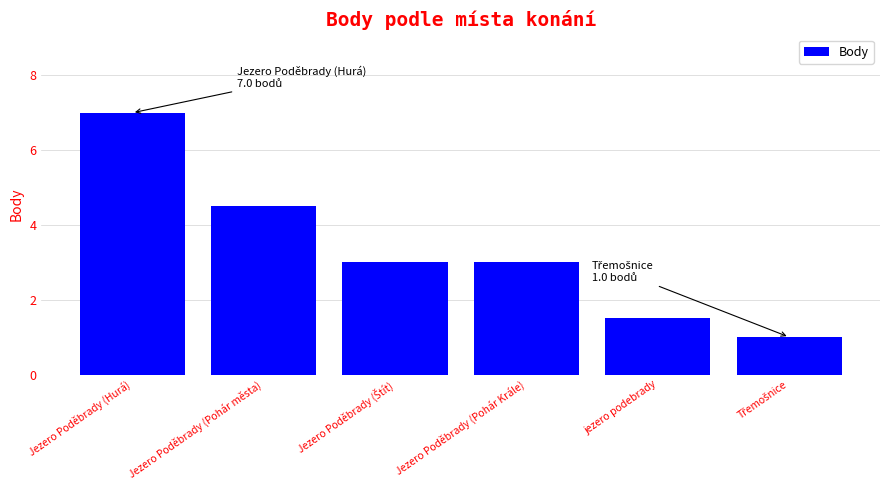

Which has a higher value, jezero podebrady or Jezero Poděbrady (Hurá)?

Jezero Poděbrady (Hurá)